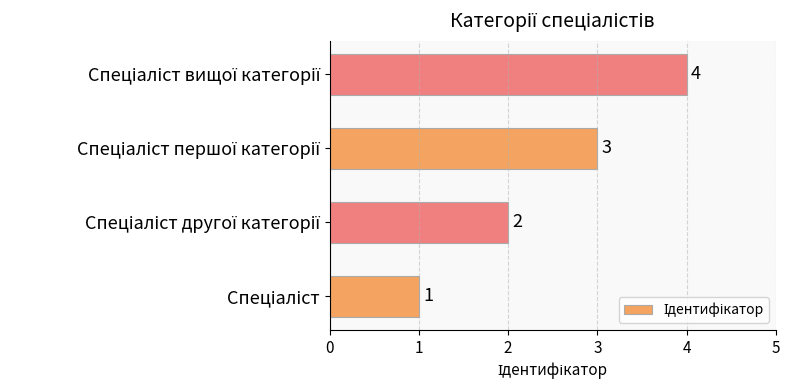

What is the greatest value displayed?

4